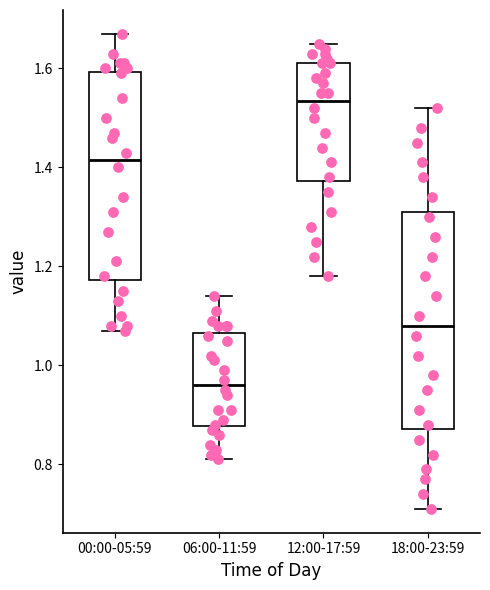

Where is the upper edge of the box for 12:00-17:59 on the y-axis? The values are not printed on the chart, so give them approximately, as read against the axis.

1.62